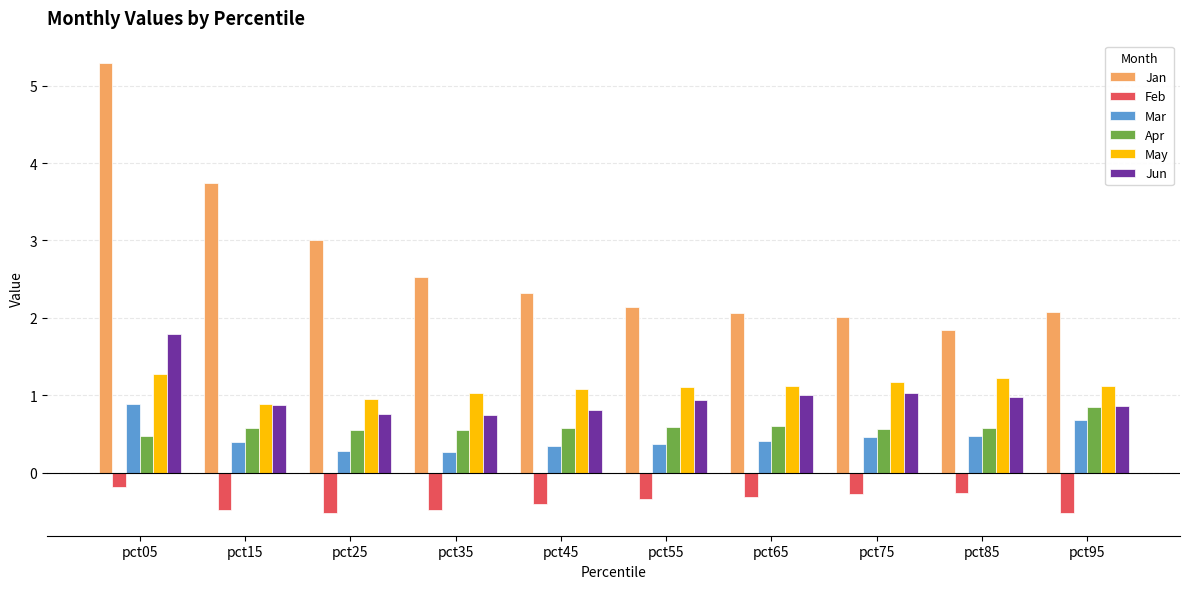

What are all the series names shown in the legend?

Jan, Feb, Mar, Apr, May, Jun